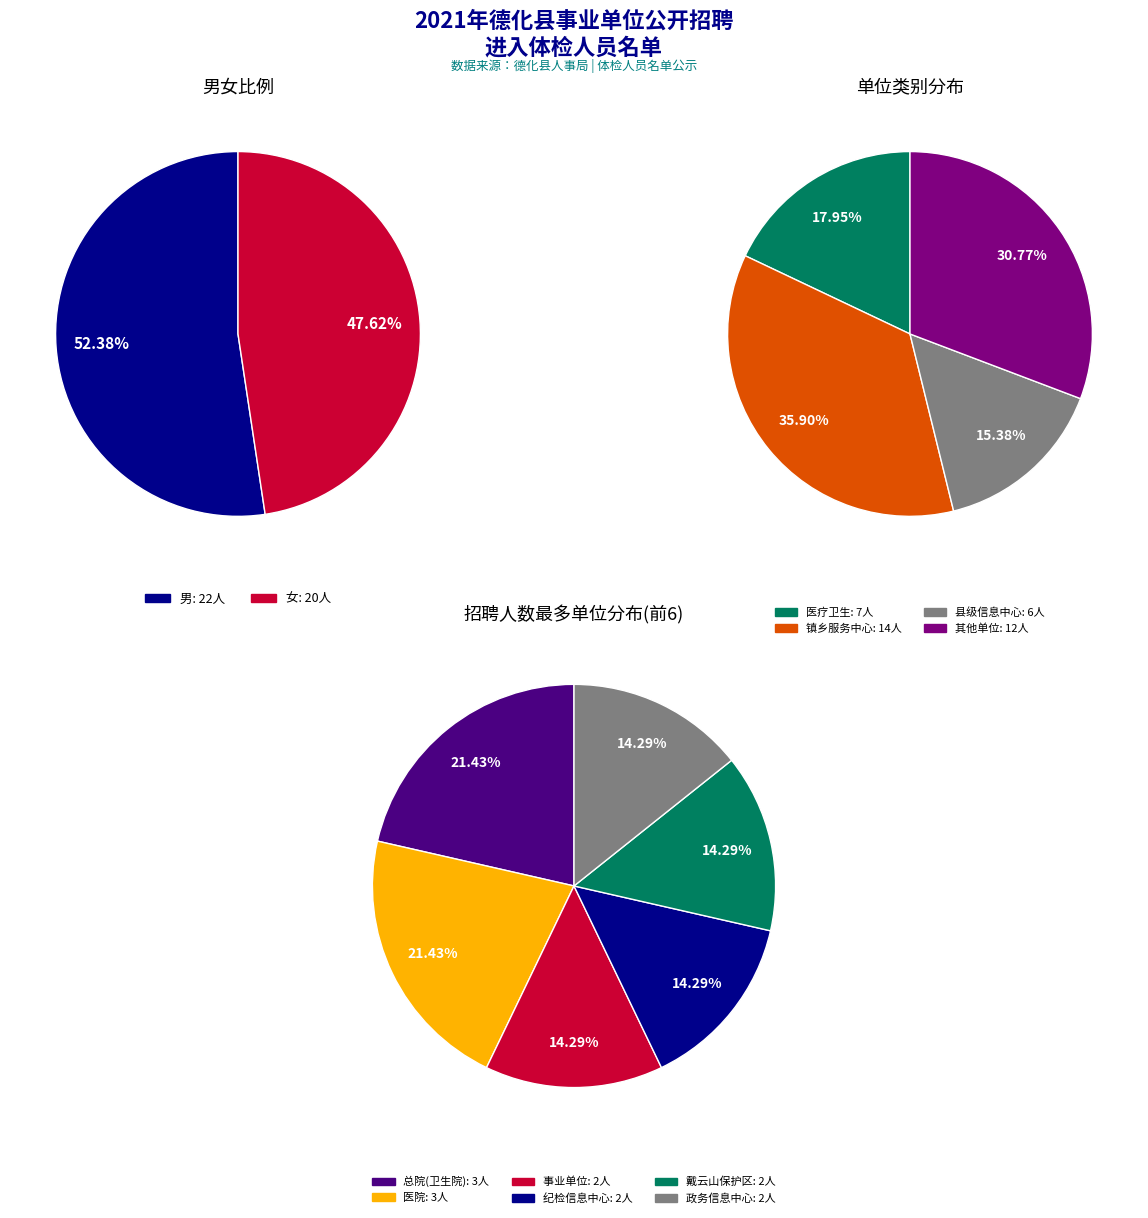

To the nearest percent, what is the combined percentage of 男 and 女?

100%